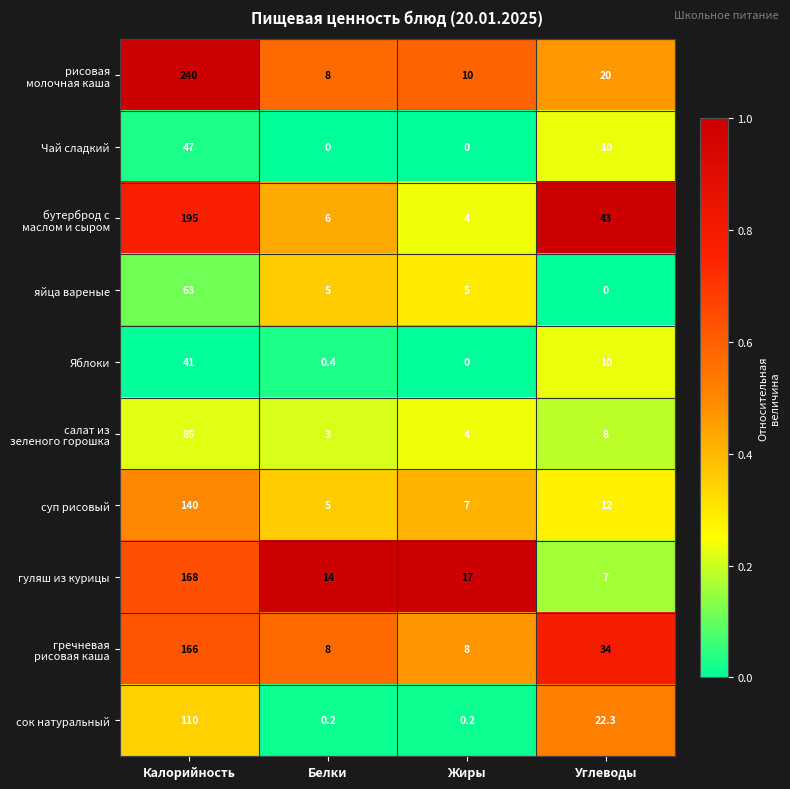

What value does the гуляш из курицы series have at Жиры?

17.0